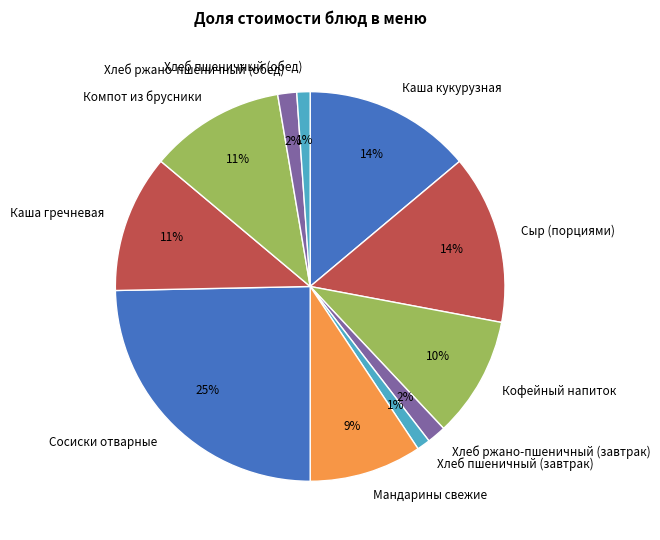

Between Компот из брусники and Сыр (порциями), which is larger?

Сыр (порциями)